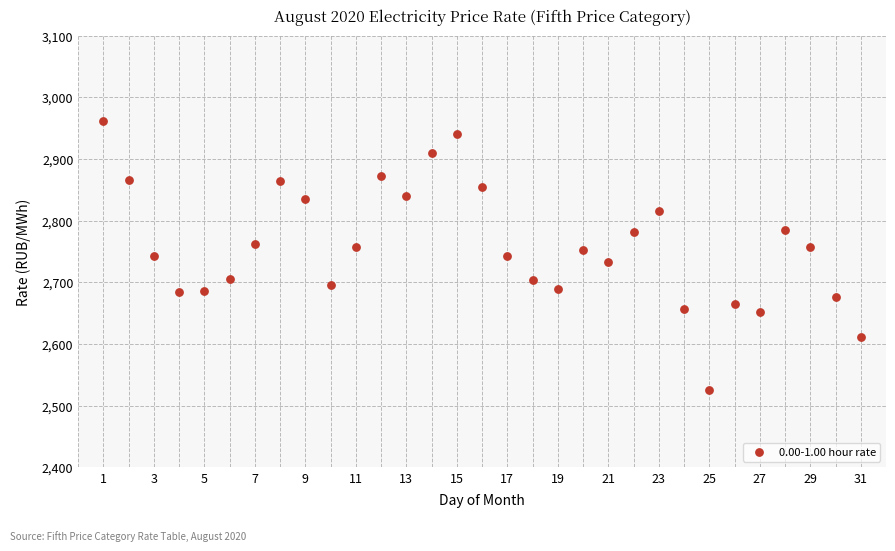

What is the range of X values (max minus min)?

30.0